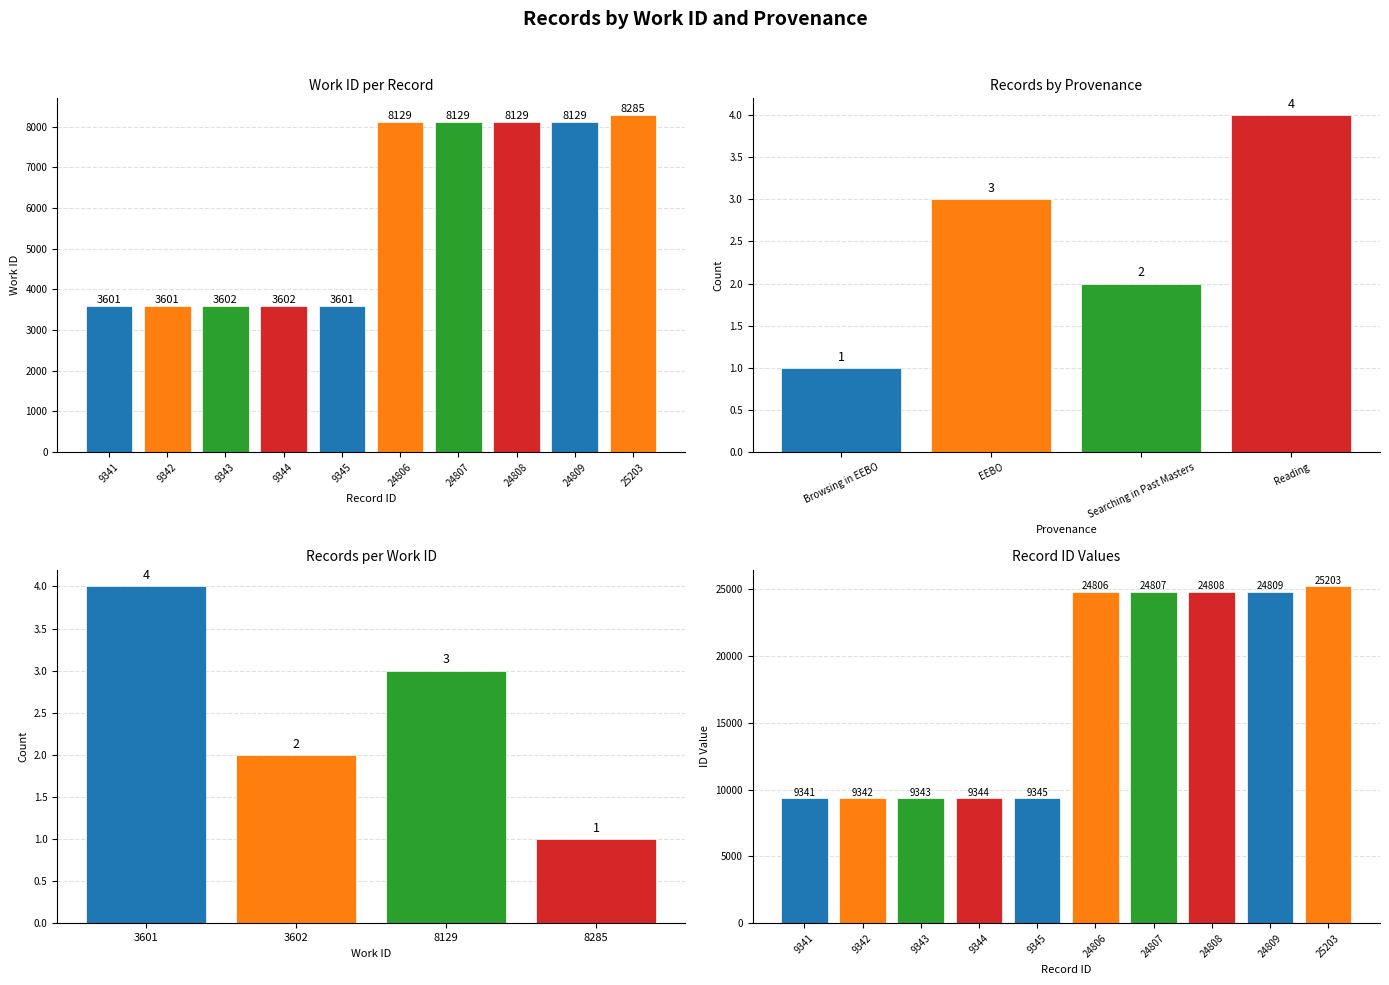

What value does the data have at 9344, to the nearest 10?

3600